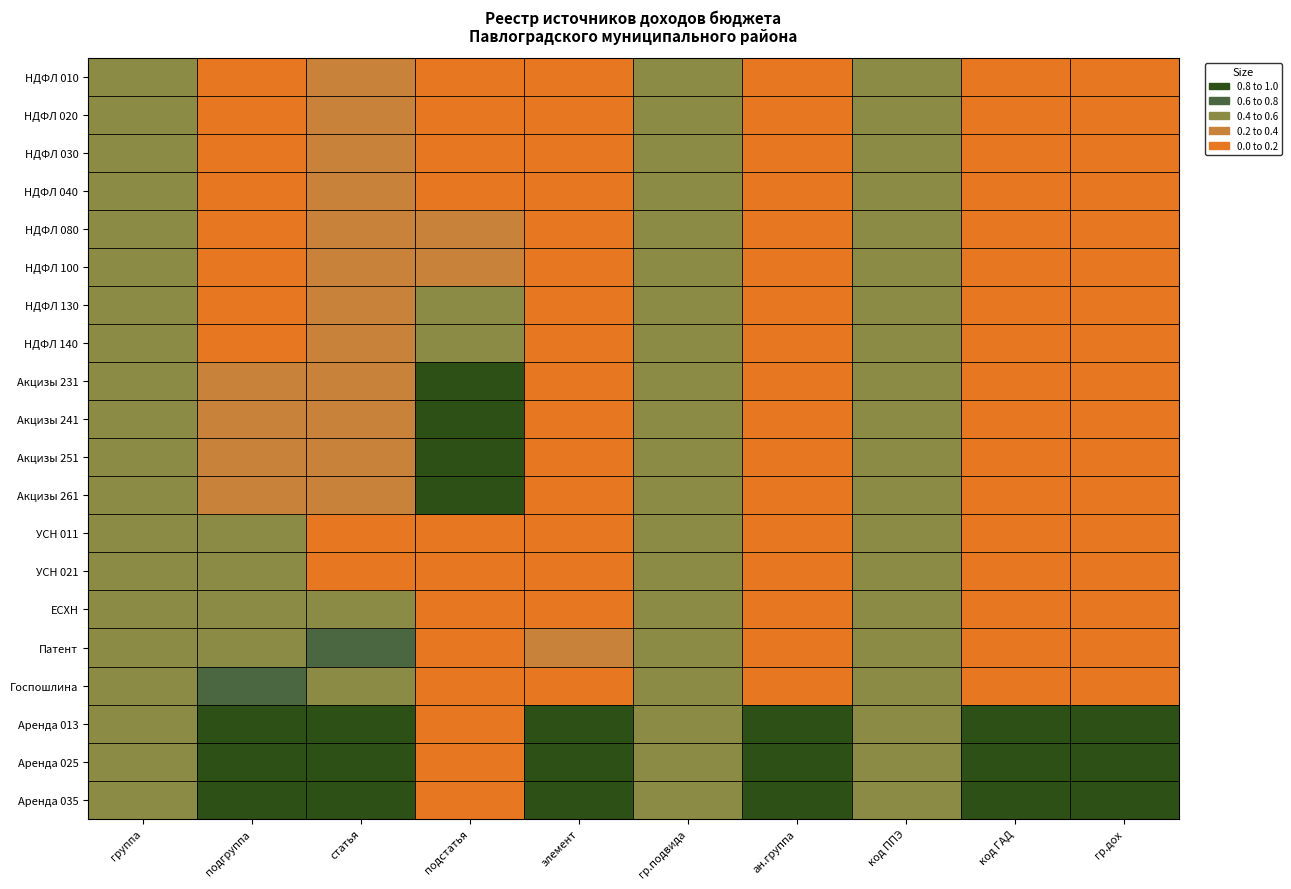

Reading right to left, extract all data points from this chart.

НДФЛ 010: гр.дох=0.0	код ГАД=0.0	код ППЭ=0.5	ан.группа=0.0	гр.подвида=0.5	элемент=0.0	подстатья=0.0	статья=0.2	подгруппа=0.0	группа=0.5
НДФЛ 020: гр.дох=0.0	код ГАД=0.0	код ППЭ=0.5	ан.группа=0.0	гр.подвида=0.5	элемент=0.0	подстатья=0.0	статья=0.2	подгруппа=0.0	группа=0.5
НДФЛ 030: гр.дох=0.0	код ГАД=0.0	код ППЭ=0.5	ан.группа=0.0	гр.подвида=0.5	элемент=0.0	подстатья=0.1	статья=0.2	подгруппа=0.0	группа=0.5
НДФЛ 040: гр.дох=0.0	код ГАД=0.0	код ППЭ=0.5	ан.группа=0.0	гр.подвида=0.5	элемент=0.0	подстатья=0.1	статья=0.2	подгруппа=0.0	группа=0.5
НДФЛ 080: гр.дох=0.0	код ГАД=0.0	код ППЭ=0.5	ан.группа=0.0	гр.подвида=0.5	элемент=0.0	подстатья=0.3	статья=0.2	подгруппа=0.0	группа=0.5
НДФЛ 100: гр.дох=0.0	код ГАД=0.0	код ППЭ=0.5	ан.группа=0.0	гр.подвида=0.5	элемент=0.0	подстатья=0.4	статья=0.2	подгруппа=0.0	группа=0.5
НДФЛ 130: гр.дох=0.0	код ГАД=0.0	код ППЭ=0.5	ан.группа=0.0	гр.подвида=0.5	элемент=0.0	подстатья=0.5	статья=0.2	подгруппа=0.0	группа=0.5
НДФЛ 140: гр.дох=0.0	код ГАД=0.0	код ППЭ=0.5	ан.группа=0.0	гр.подвида=0.5	элемент=0.0	подстатья=0.5	статья=0.2	подгруппа=0.0	группа=0.5
Акцизы 231: гр.дох=0.0	код ГАД=0.0	код ППЭ=0.5	ан.группа=0.0	гр.подвида=0.5	элемент=0.0	подстатья=0.9	статья=0.2	подгруппа=0.2	группа=0.5
Акцизы 241: гр.дох=0.0	код ГАД=0.0	код ППЭ=0.5	ан.группа=0.0	гр.подвида=0.5	элемент=0.0	подстатья=0.9	статья=0.2	подгруппа=0.2	группа=0.5
Акцизы 251: гр.дох=0.0	код ГАД=0.0	код ППЭ=0.5	ан.группа=0.0	гр.подвида=0.5	элемент=0.0	подстатья=1.0	статья=0.2	подгруппа=0.2	группа=0.5
Акцизы 261: гр.дох=0.0	код ГАД=0.0	код ППЭ=0.5	ан.группа=0.0	гр.подвида=0.5	элемент=0.0	подстатья=1.0	статья=0.2	подгруппа=0.2	группа=0.5
УСН 011: гр.дох=0.0	код ГАД=0.0	код ППЭ=0.5	ан.группа=0.0	гр.подвида=0.5	элемент=0.0	подстатья=0.0	статья=0.0	подгруппа=0.4	группа=0.5
УСН 021: гр.дох=0.0	код ГАД=0.0	код ППЭ=0.5	ан.группа=0.0	гр.подвида=0.5	элемент=0.0	подстатья=0.0	статья=0.0	подгруппа=0.4	группа=0.5
ЕСХН: гр.дох=0.0	код ГАД=0.0	код ППЭ=0.5	ан.группа=0.0	гр.подвида=0.5	элемент=0.0	подстатья=0.0	статья=0.5	подгруппа=0.4	группа=0.5
Патент: гр.дох=0.0	код ГАД=0.0	код ППЭ=0.5	ан.группа=0.0	гр.подвида=0.5	элемент=0.2	подстатья=0.0	статья=0.8	подгруппа=0.4	группа=0.5
Госпошлина: гр.дох=0.0	код ГАД=0.0	код ППЭ=0.5	ан.группа=0.0	гр.подвида=0.5	элемент=0.0	подстатья=0.0	статья=0.5	подгруппа=0.7	группа=0.5
Аренда 013: гр.дох=1.0	код ГАД=1.0	код ППЭ=0.5	ан.группа=1.0	гр.подвида=0.5	элемент=1.0	подстатья=0.0	статья=1.0	подгруппа=1.0	группа=0.5
Аренда 025: гр.дох=1.0	код ГАД=1.0	код ППЭ=0.5	ан.группа=1.0	гр.подвида=0.5	элемент=1.0	подстатья=0.1	статья=1.0	подгруппа=1.0	группа=0.5
Аренда 035: гр.дох=1.0	код ГАД=1.0	код ППЭ=0.5	ан.группа=1.0	гр.подвида=0.5	элемент=1.0	подстатья=0.1	статья=1.0	подгруппа=1.0	группа=0.5